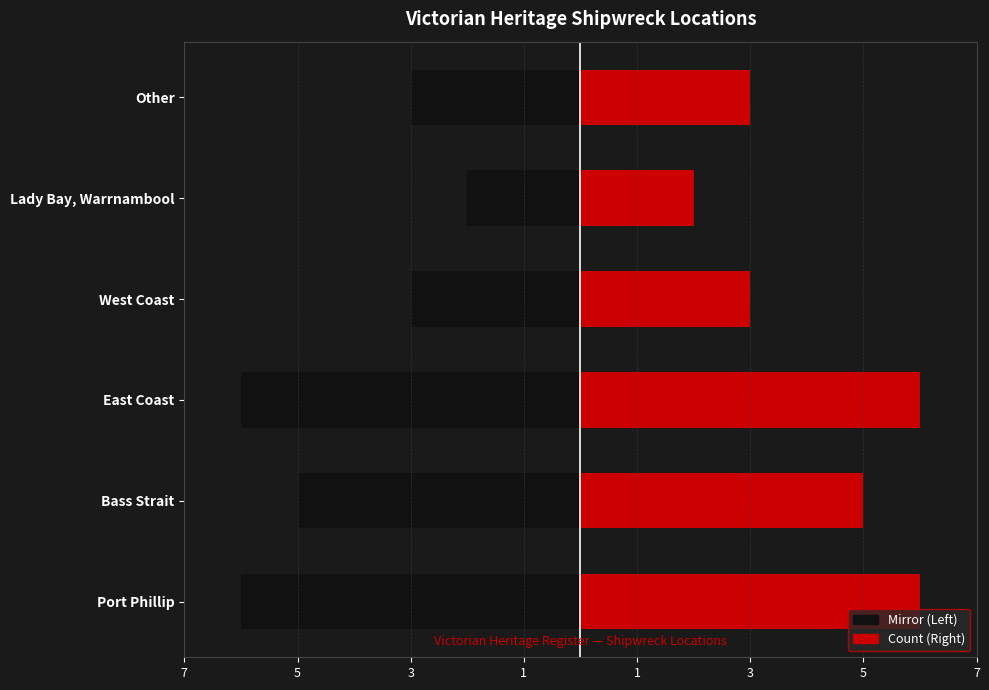

How many values in the Count (Left) series exceed -3?

1